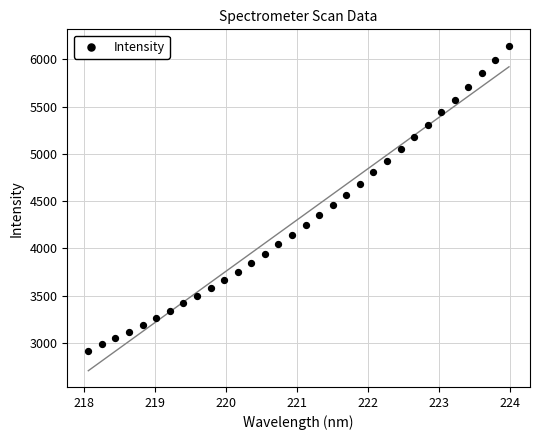

What is the range of X values (max minus min)?

5.9